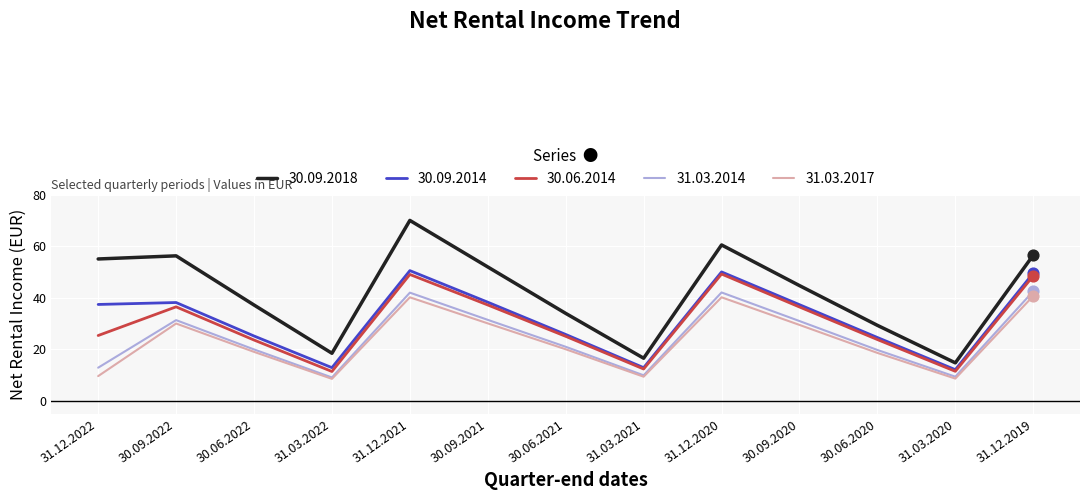

Is the value of 30.06.2014 at 31.12.2021 greater than the value of 31.03.2017 at 30.09.2022?

Yes